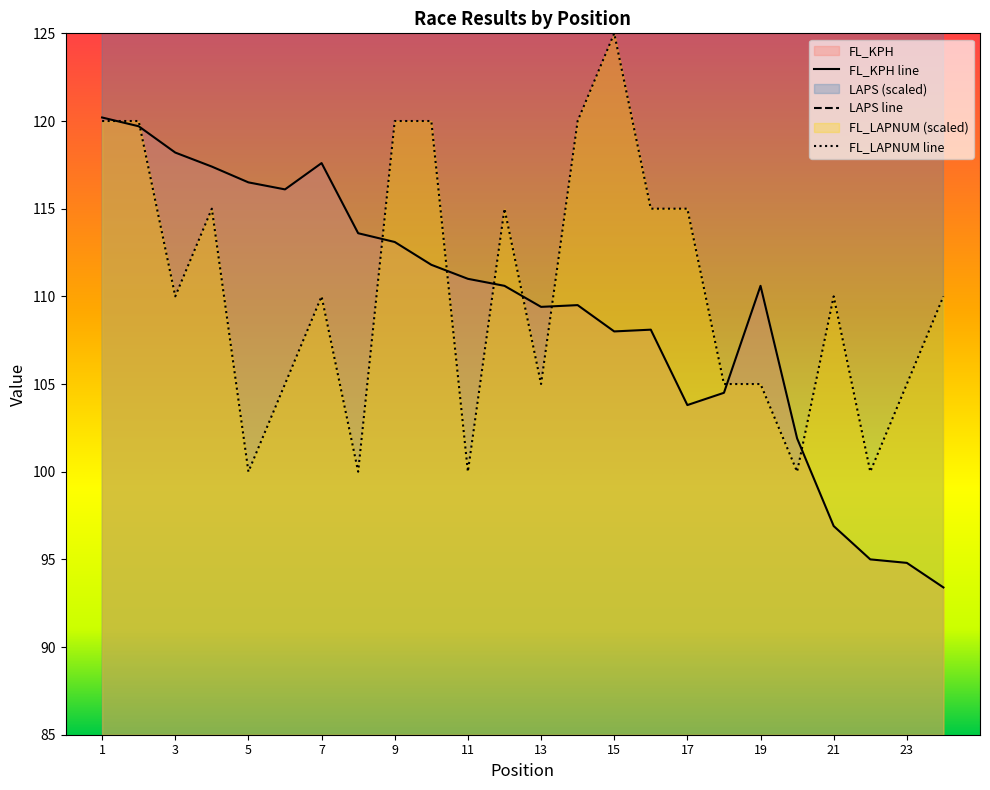

Reading right to left, what are all the values shown in this chart?

FL_KPH: 24=93.4	23=94.8	22=95.0	21=96.9	20=101.9	19=110.6	18=104.5	17=103.8	16=108.1	15=108.0	14=109.5	13=109.4	12=110.6	11=111.0	10=111.8	9=113.1	8=113.6	7=117.6	6=116.1	5=116.5	4=117.4	3=118.2	2=119.7	1=120.2
LAPS: 24=155.0	23=155.0	22=155.0	21=155.0	20=155.0	19=155.0	18=165.0	17=165.0	16=165.0	15=165.0	14=165.0	13=165.0	12=165.0	11=165.0	10=165.0	9=165.0	8=165.0	7=165.0	6=165.0	5=165.0	4=165.0	3=165.0	2=165.0	1=165.0
FL_LAPNUM: 24=110.0	23=105.0	22=100.0	21=110.0	20=100.0	19=105.0	18=105.0	17=115.0	16=115.0	15=125.0	14=120.0	13=105.0	12=115.0	11=100.0	10=120.0	9=120.0	8=100.0	7=110.0	6=105.0	5=100.0	4=115.0	3=110.0	2=120.0	1=120.0